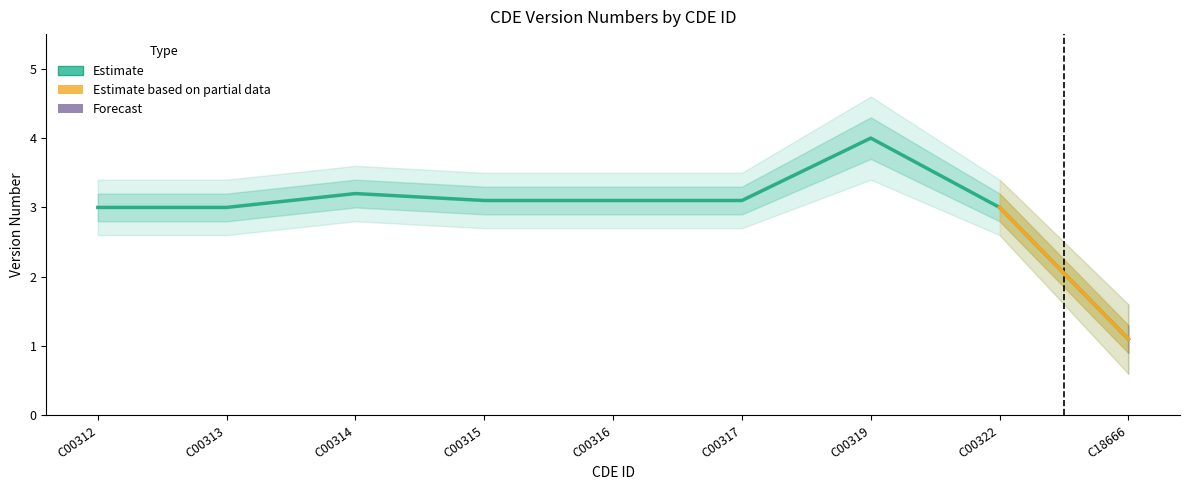

List the labels in order of value, smallest first.

C18666, C00312, C00313, C00322, C00315, C00316, C00317, C00314, C00319